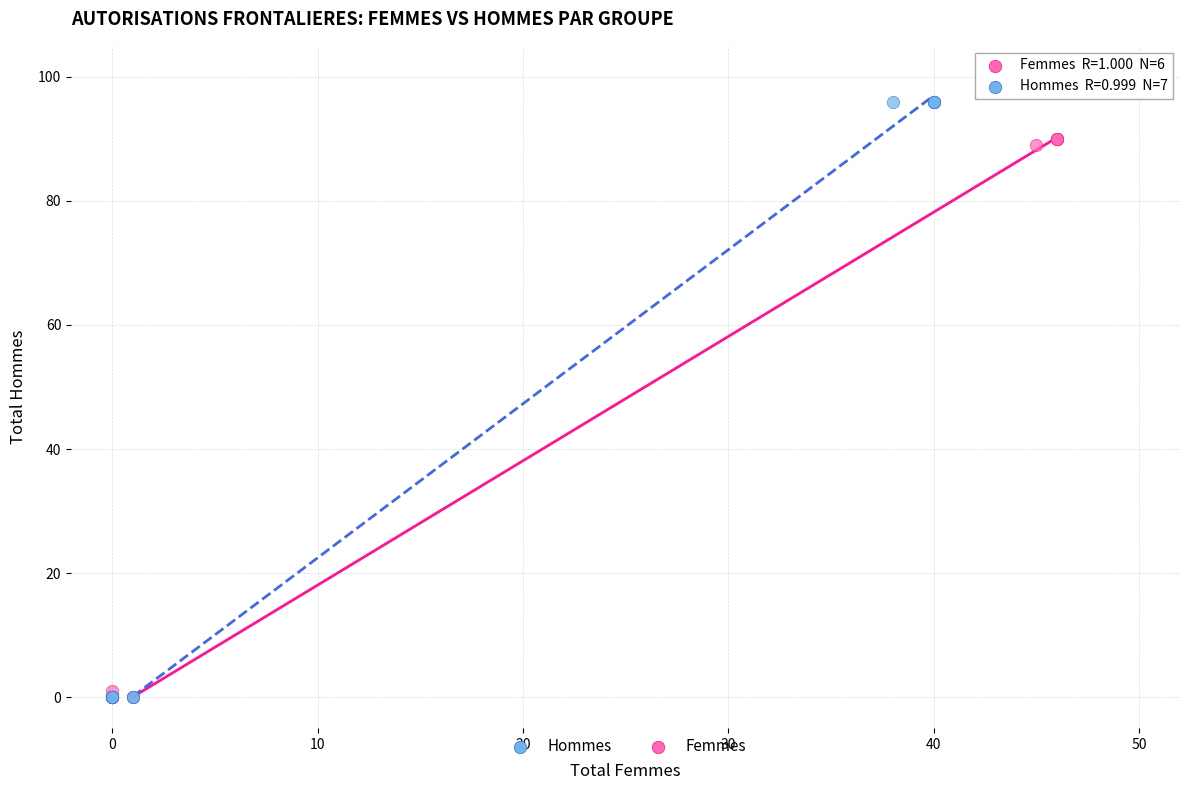

Which series contains the highest Y value?

Hommes